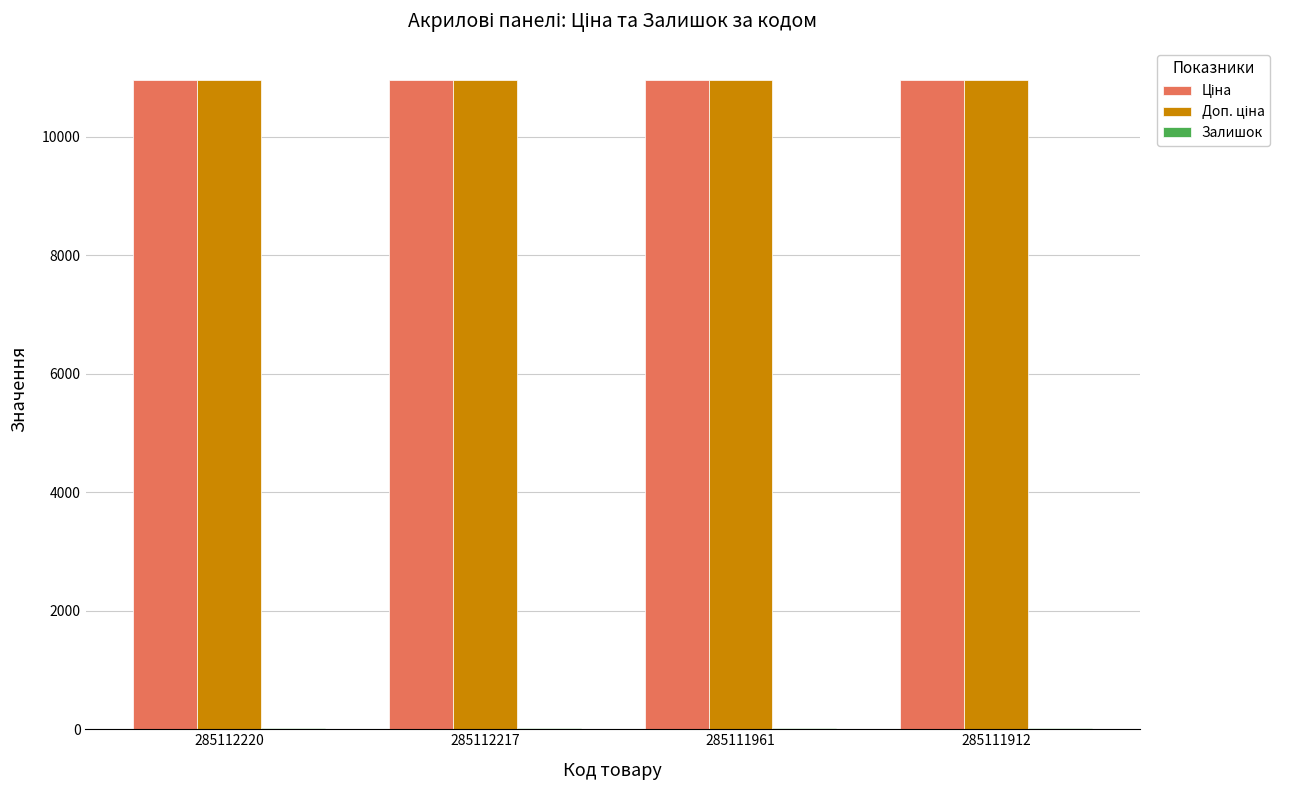

True or false: Доп. ціна has a value of 2843.8 at 285111961.

False